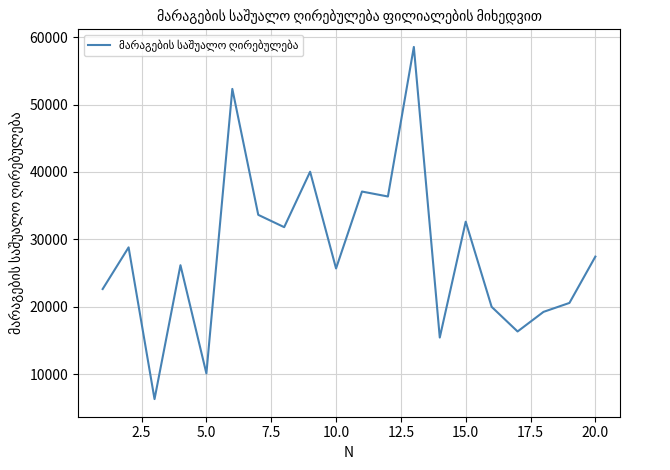

Does the chart display data point markers on the line(s)?

No